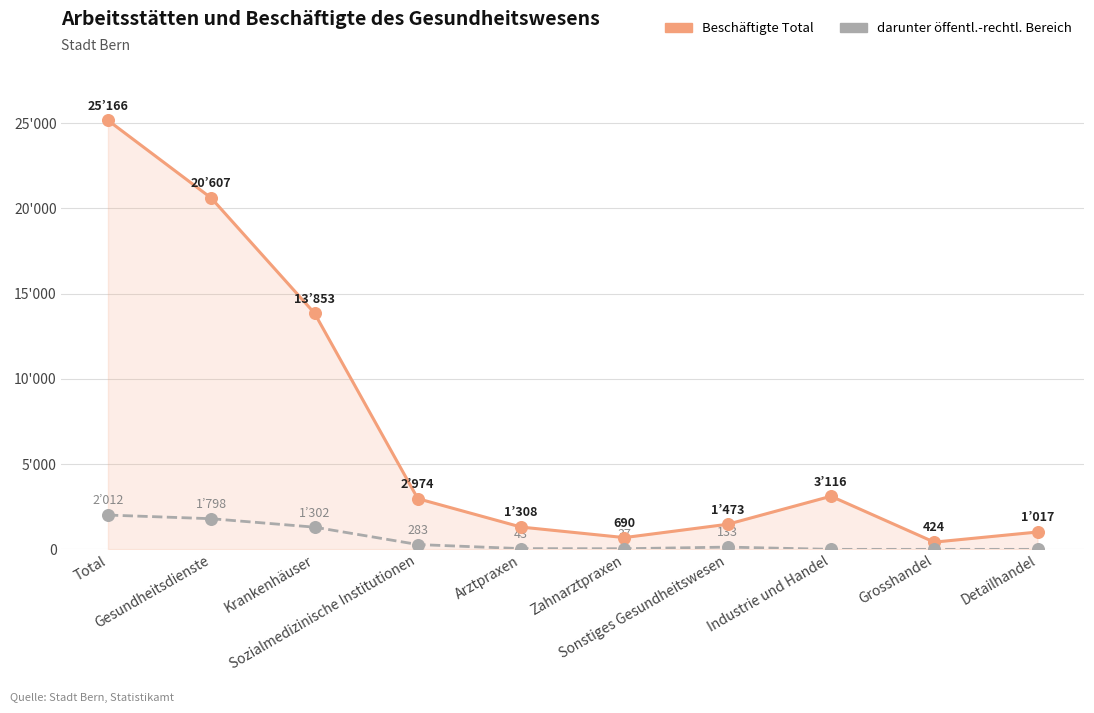

Is this an area chart (filled region under the line)?

Yes